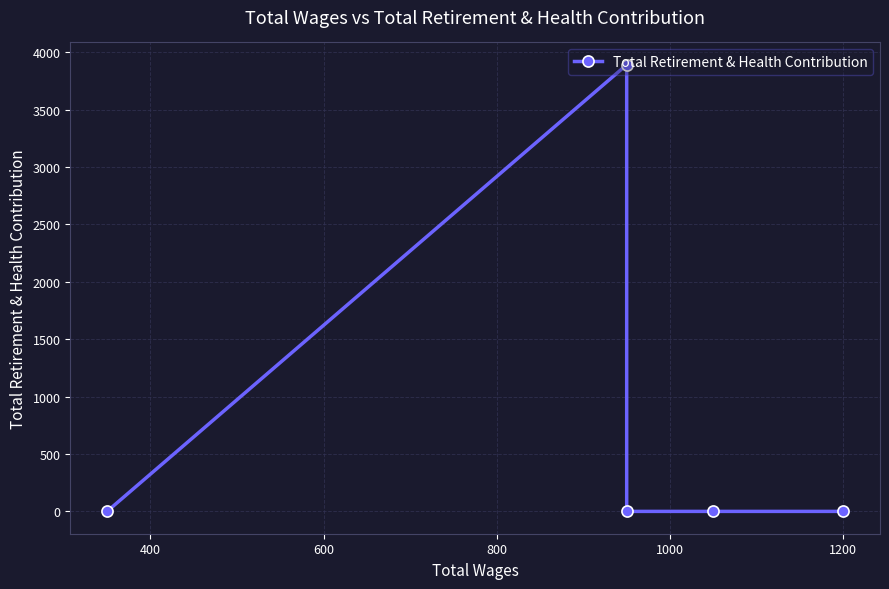

How many positive values are there?

1